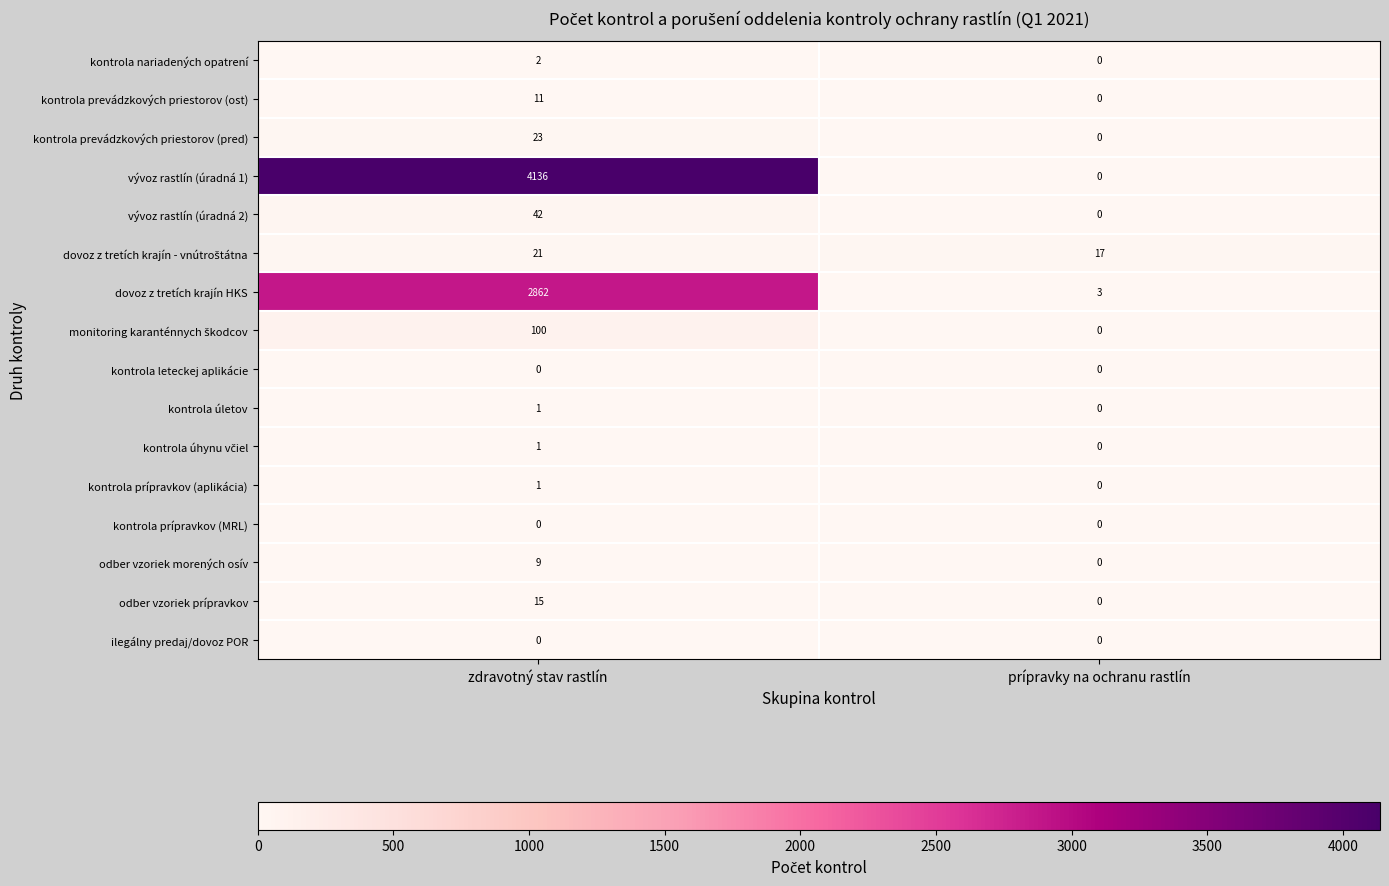

The value of kontrola prevádzkových priestorov (ost) at prípravky na ochranu rastlín is 0. True or false?

True